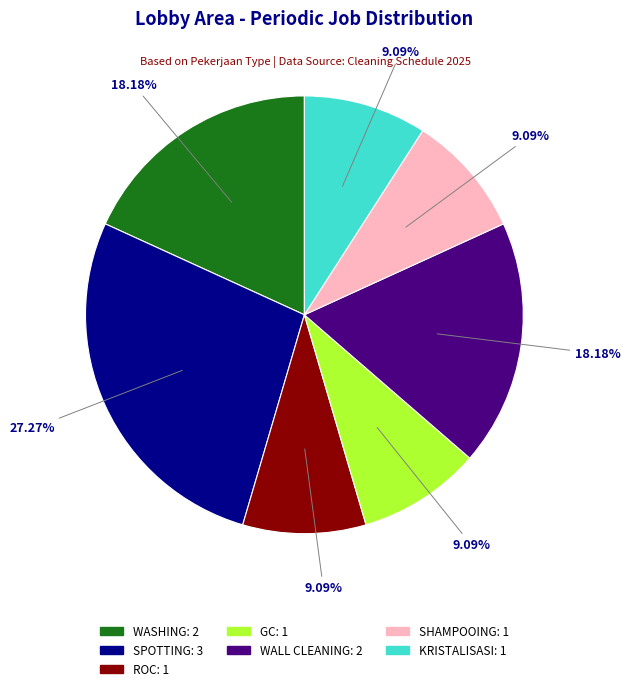

Count the number of slices in the pie.

7